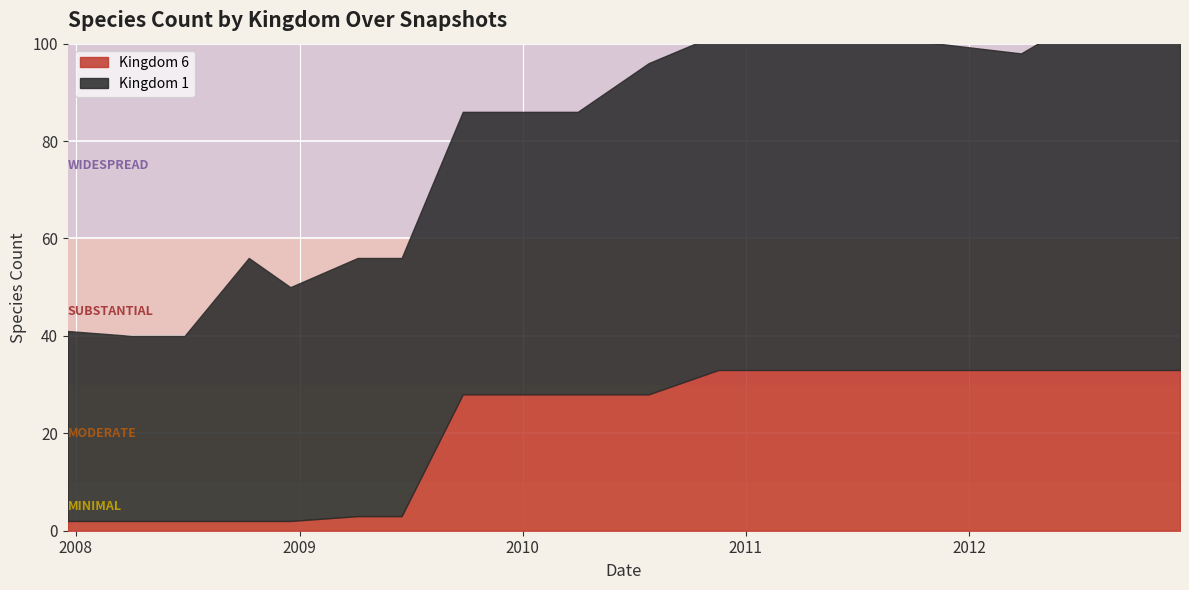

What is the approximate value of kingdom_6 at 19?

33